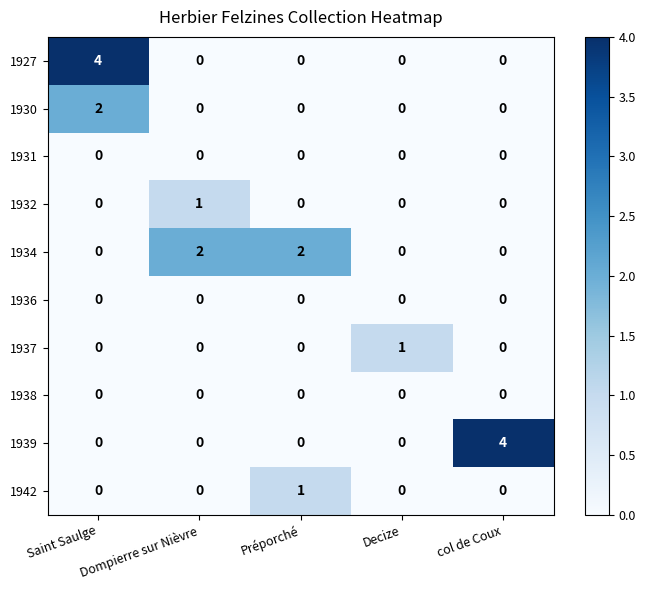

Count the 1939 values in the range 0 to 1.

4